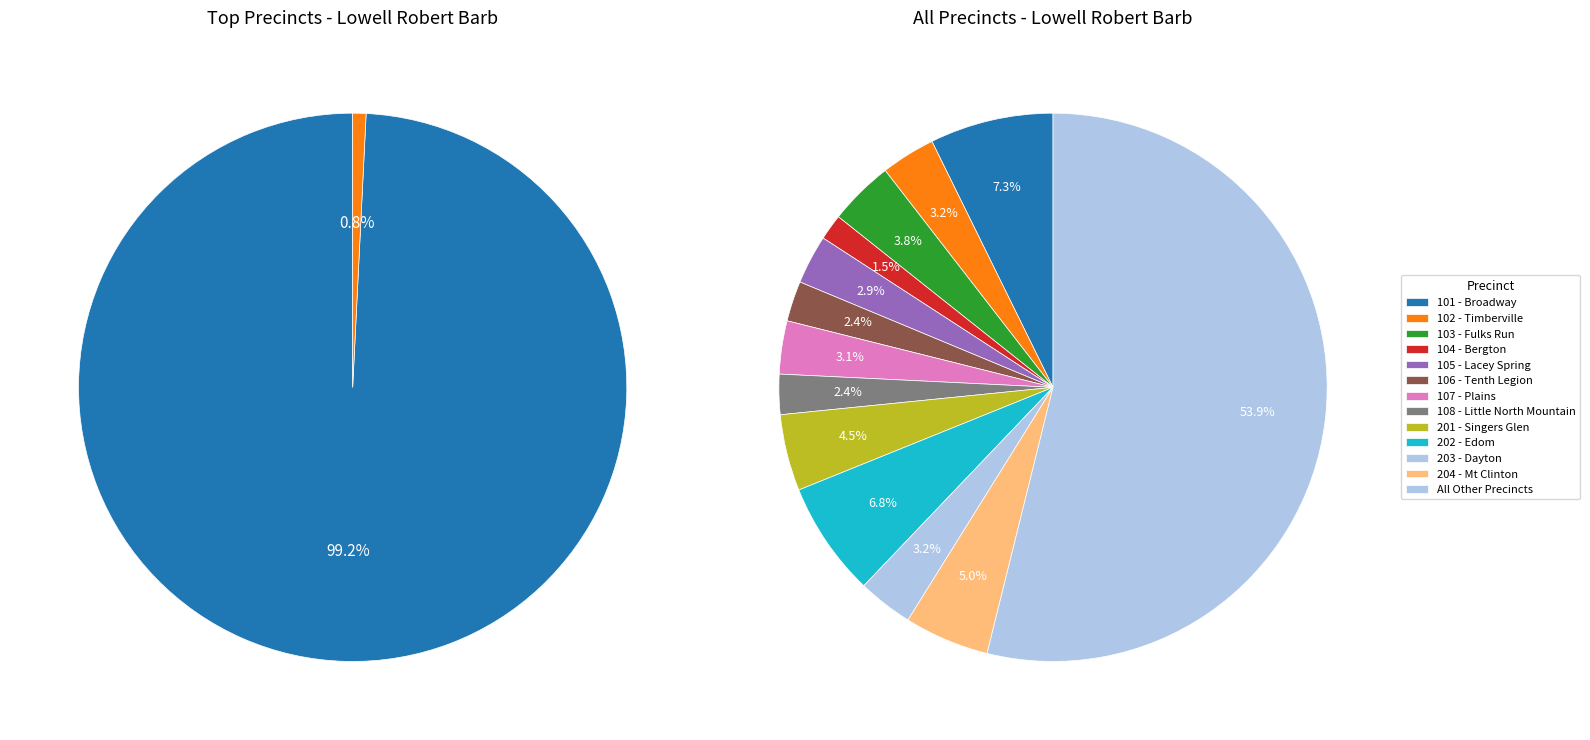

Is it true that 204 - Mt Clinton is 21% of the pie?

False